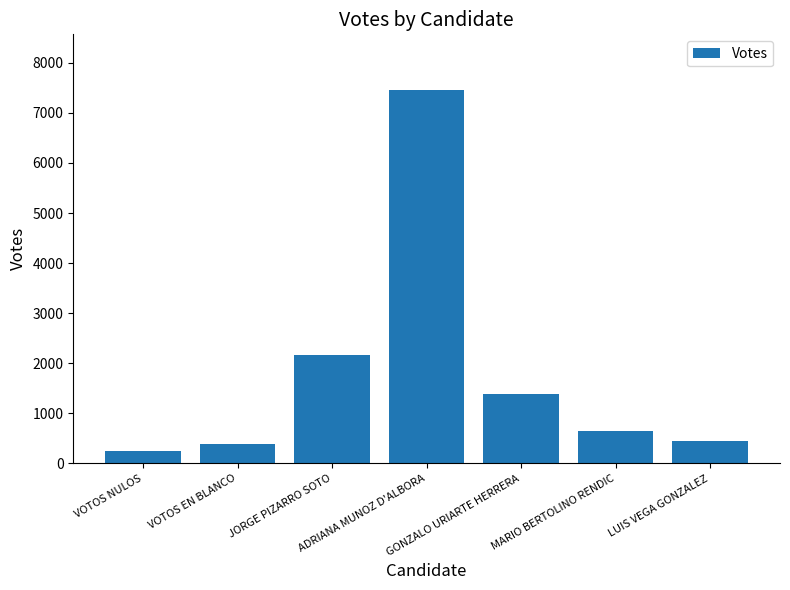

What is the difference between the second highest and minimum values?

1920